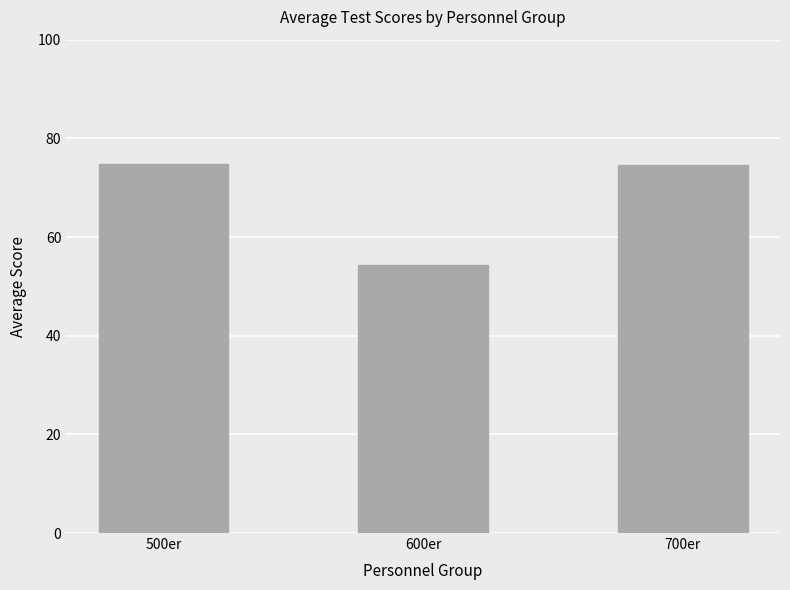

What value does the data have at 600er?

54.3